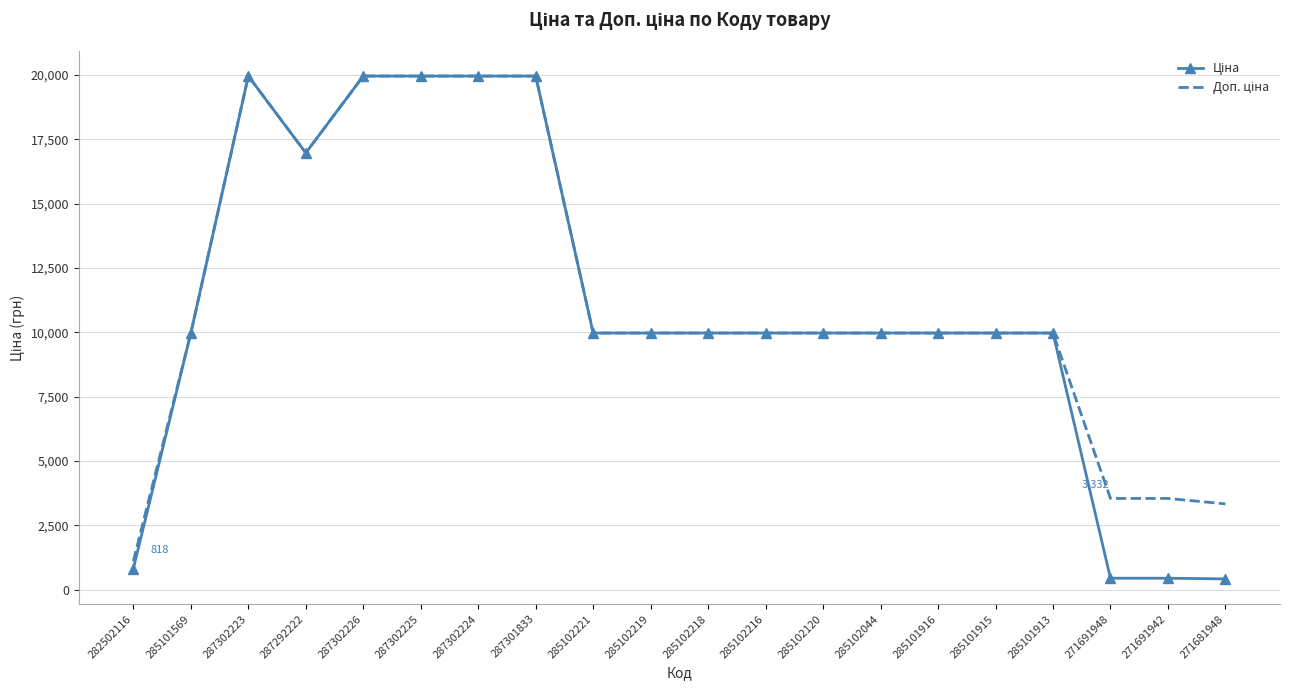

What is the greatest value displayed?

19964.2